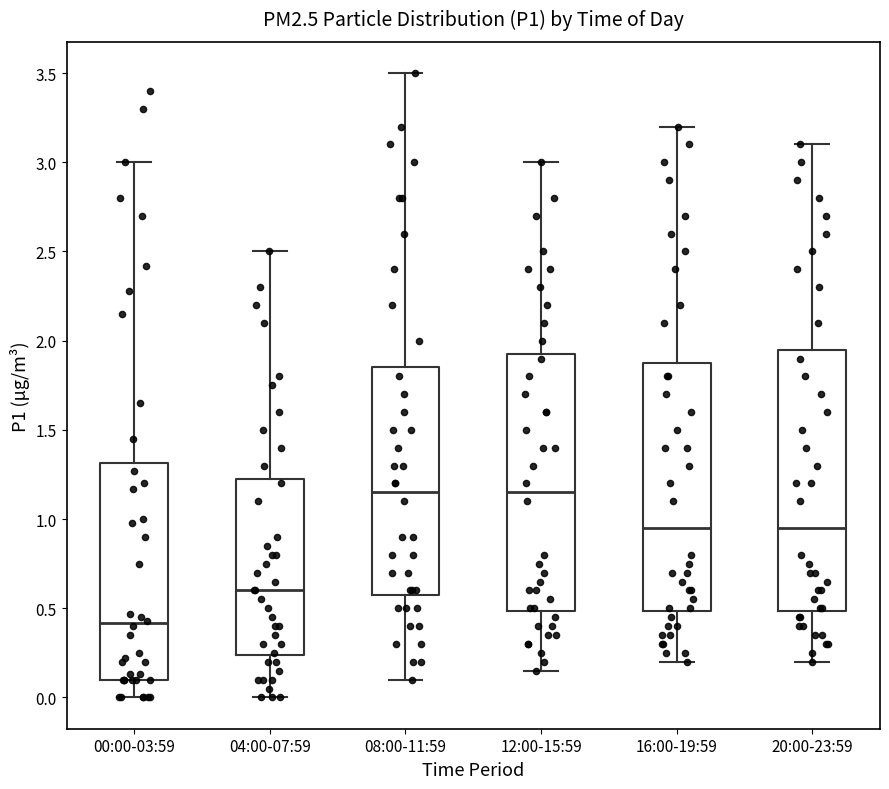

Reading left to right, transcribe this box plot: for each box, give where its median line is, the range the box spans, and where its two whiskers end, as read against the y-axis. The values are not printed on the chart, so give them approximately, as read against the axis.

00:00-03:59: median 0.40, box 0.10 to 1.30, whiskers 0.00 to 3.00
04:00-07:59: median 0.60, box 0.25 to 1.25, whiskers 0.00 to 2.50
08:00-11:59: median 1.15, box 0.60 to 1.85, whiskers 0.10 to 3.50
12:00-15:59: median 1.15, box 0.50 to 1.95, whiskers 0.15 to 3.00
16:00-19:59: median 0.95, box 0.50 to 1.90, whiskers 0.20 to 3.20
20:00-23:59: median 0.95, box 0.50 to 1.95, whiskers 0.20 to 3.10